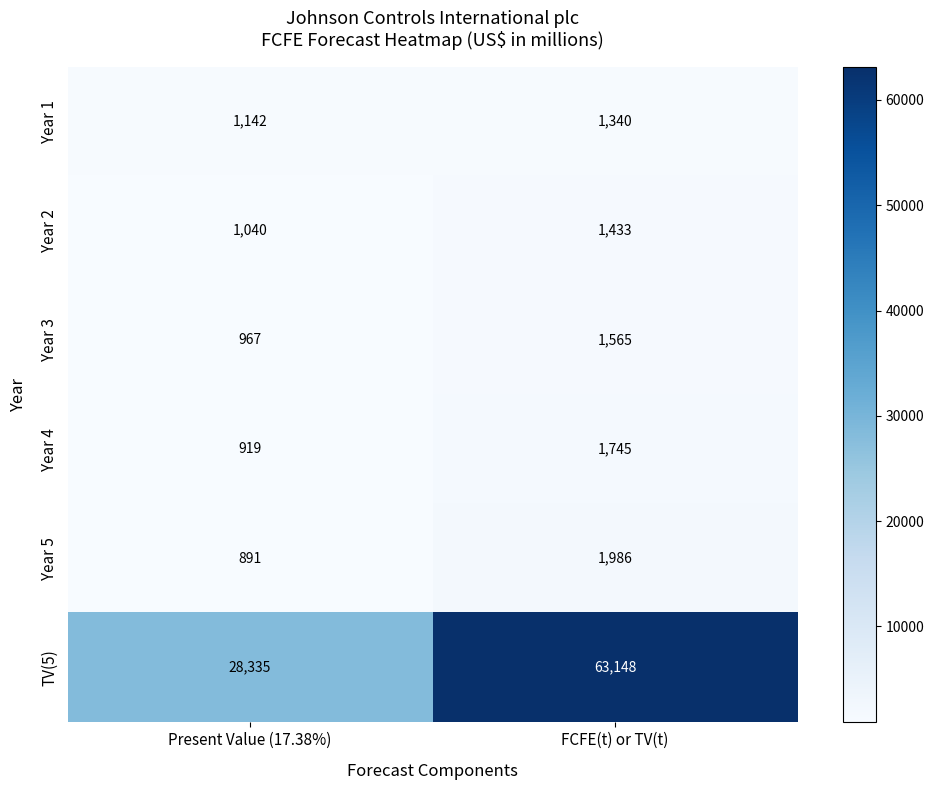

What value does the Year 3 series have at FCFE(t) or TV(t), to the nearest 50?

1550